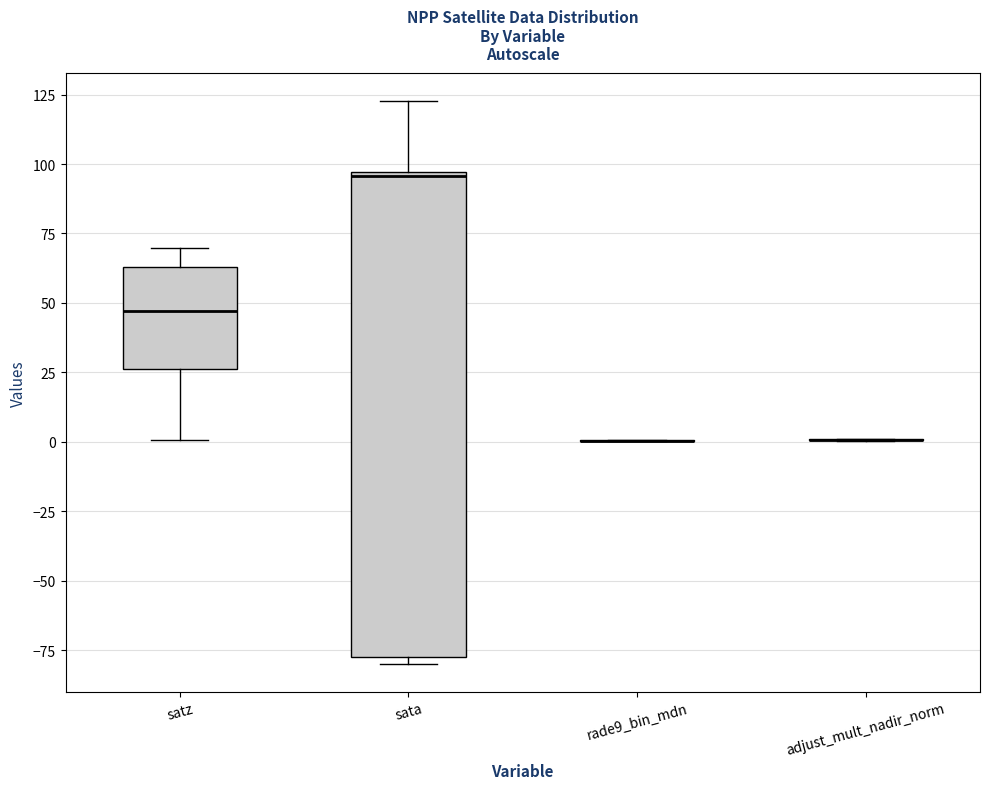

Reading left to right, transcribe this box plot: for each box, give where its median line is, the range the box spans, and where its two whiskers end, as read against the y-axis. The values are not printed on the chart, so give them approximately, as read against the axis.

satz: median 45, box 25 to 65, whiskers 0 to 70
sata: median 95, box -75 to 95, whiskers -80 to 125
rade9_bin_mdn: box collapsed to a line at 0, whiskers 0 to 0
adjust_mult_nadir_norm: box collapsed to a line at 0, whiskers 0 to 0